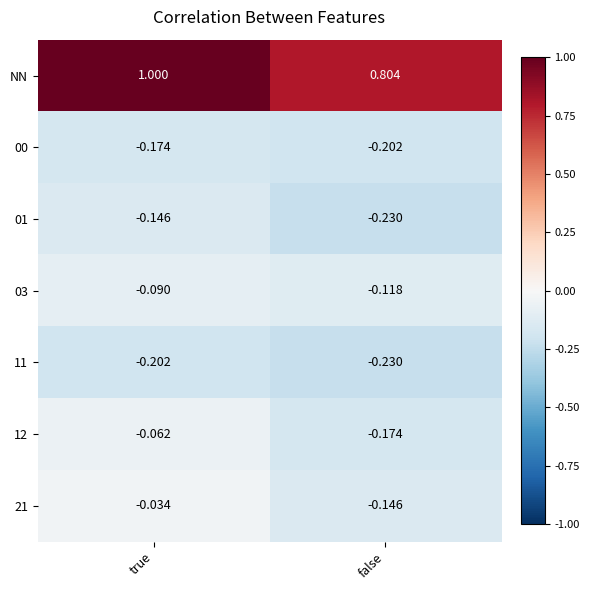

At which category does the chart reach its peak across all series?

true